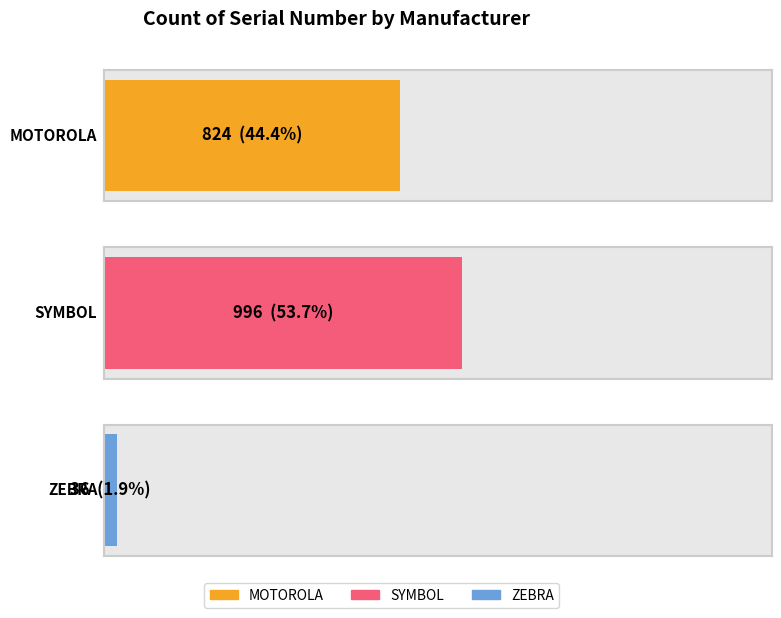

Count the number of categories in the chart.

3